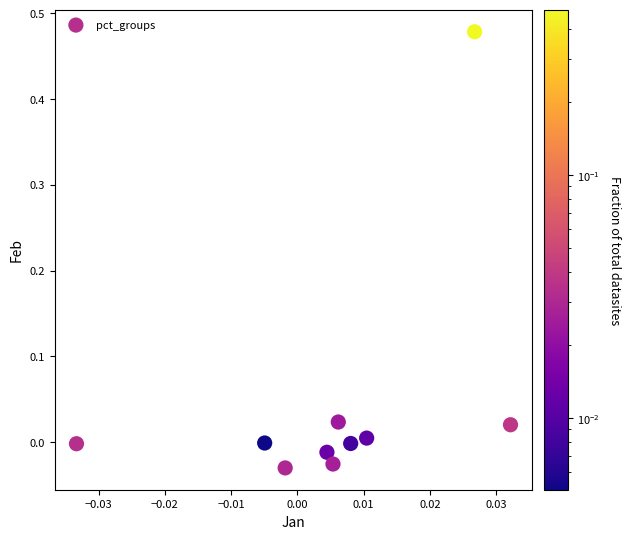

How many data points are displayed?

10